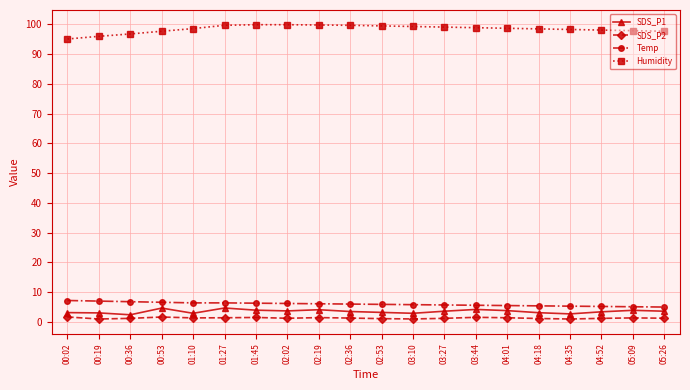

What is the smallest value displayed?

1.0